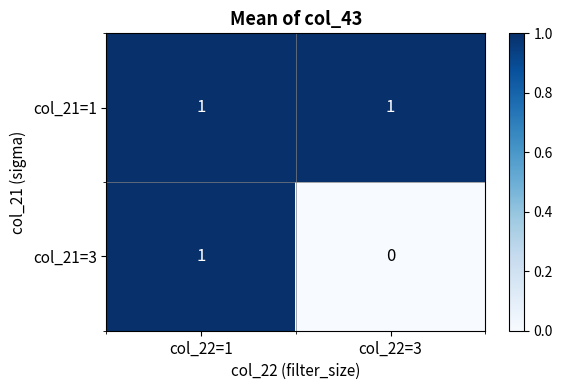

What is the total value across all series at col_22=3?

1